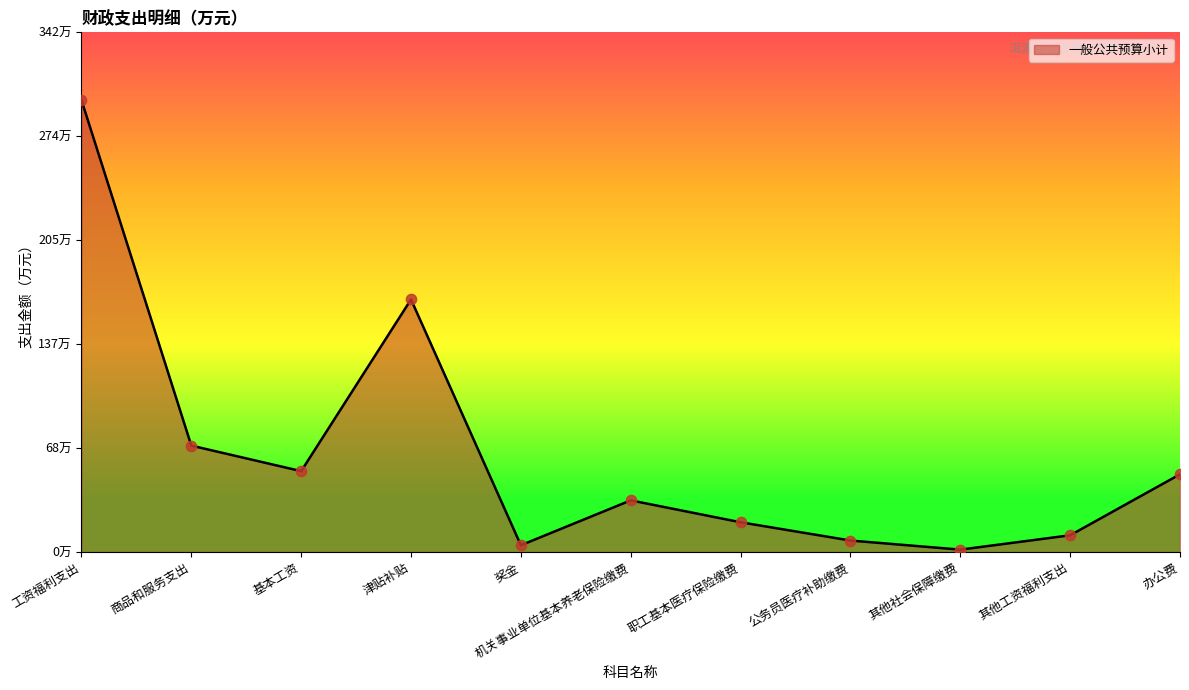

Does the chart have visible grid lines?

No